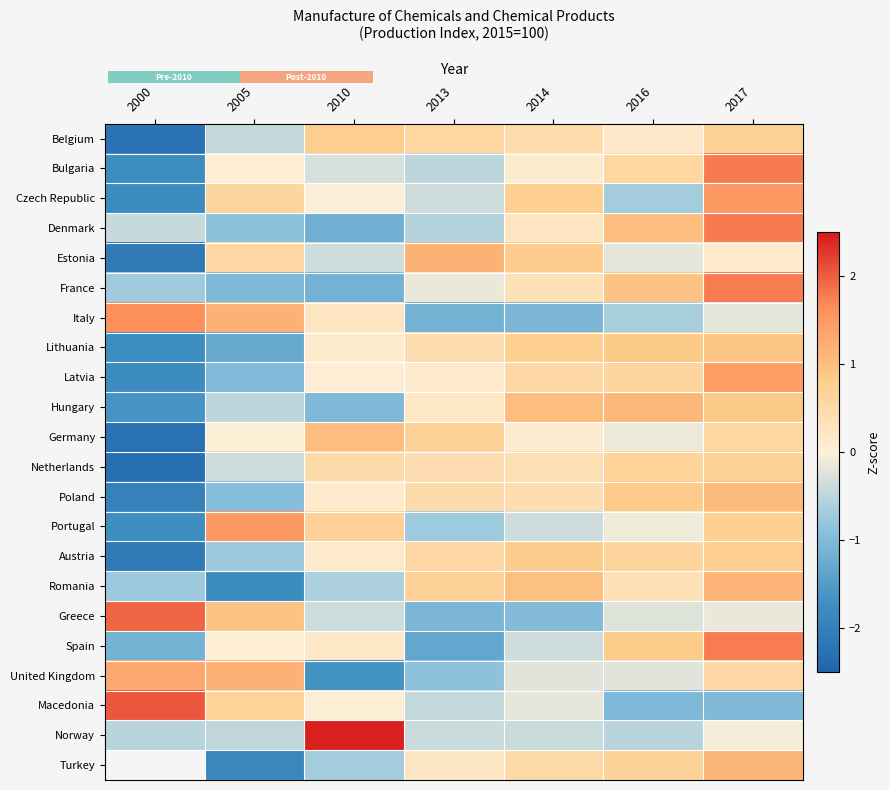

Is the value of Belgium at 2017 greater than the value of Italy at 2010?

Yes